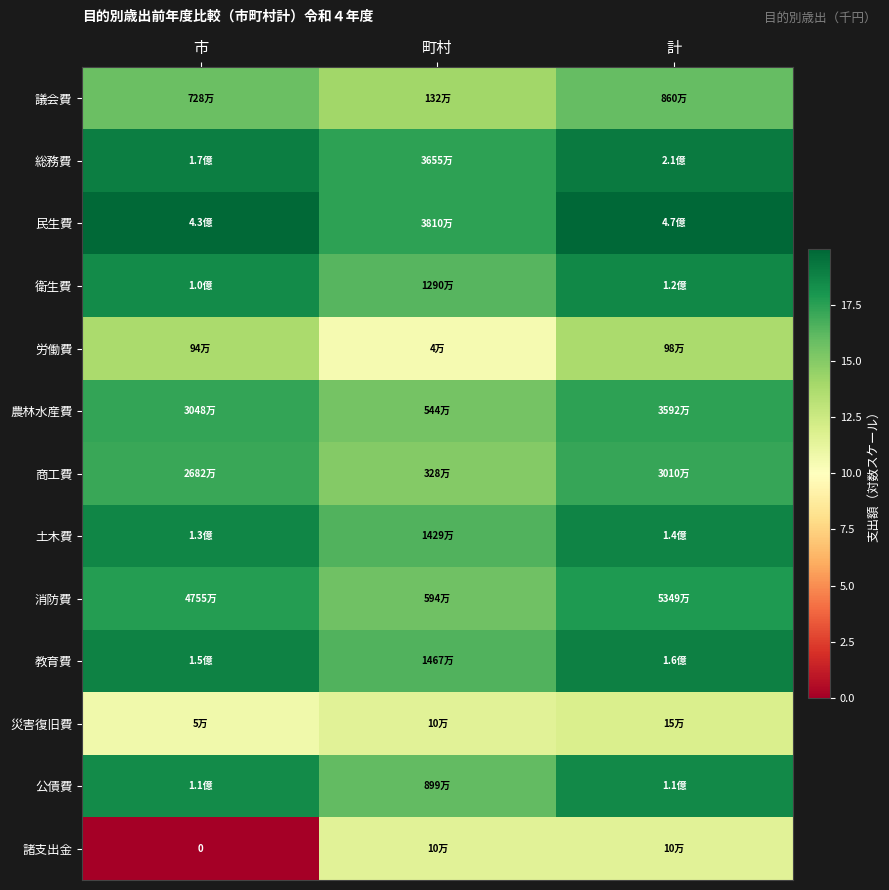

List the series in order of their peak value, highest first.

民生費, 総務費, 教育費, 土木費, 衛生費, 公債費, 消防費, 農林水産費, 商工費, 議会費, 労働費, 災害復旧費, 諸支出金